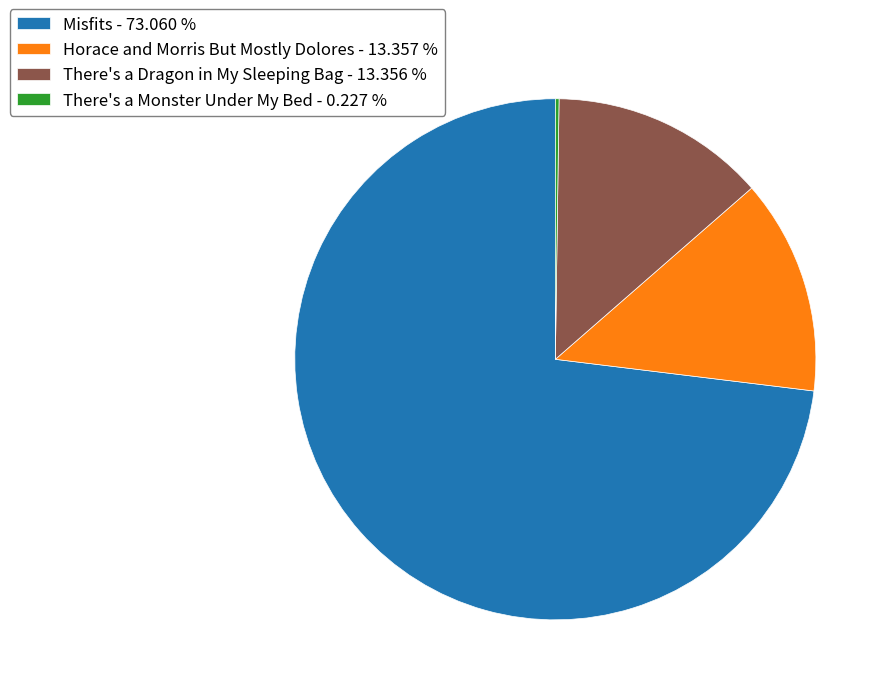

Between There's a Dragon in My Sleeping Bag - 13.356 % and Misfits - 73.060 %, which is larger?

Misfits - 73.060 %